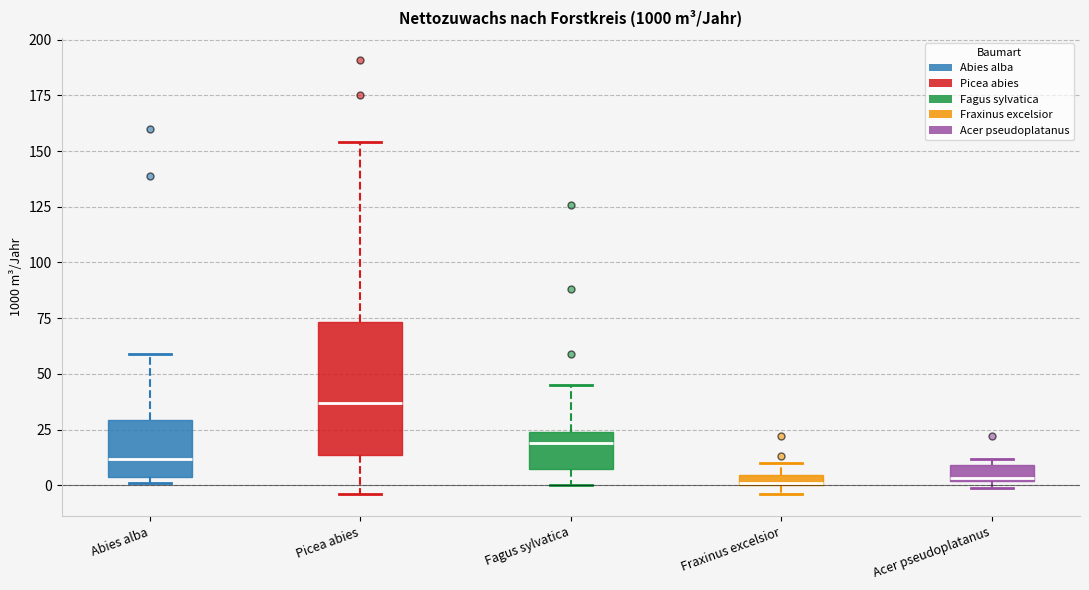

Where is the lower edge of the box for Fagus sylvatica on the y-axis? The values are not printed on the chart, so give them approximately, as read against the axis.

5